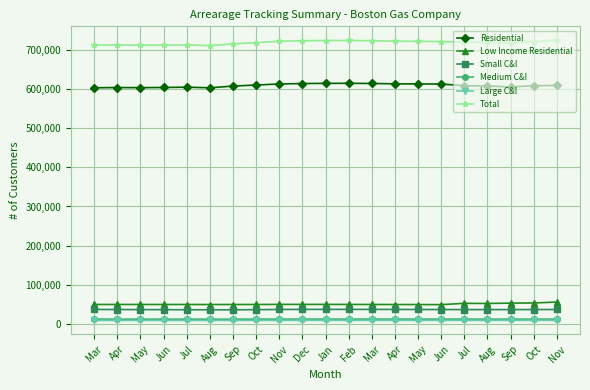

What is the difference between the maximum and minimum values in the Residential series?

11476